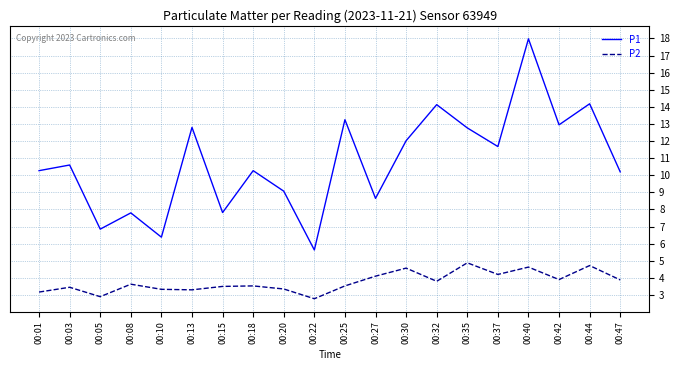

At 00:15, list the series in order from smallest to largest.

P2, P1